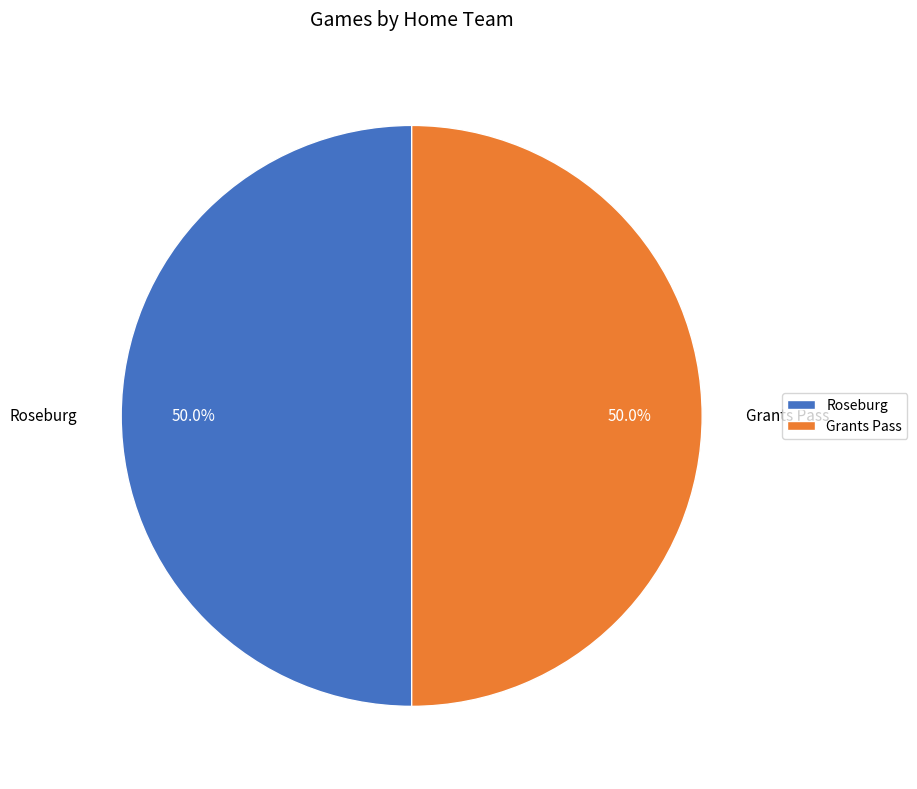

What percentage is the Grants Pass slice, to the nearest percent?

50%